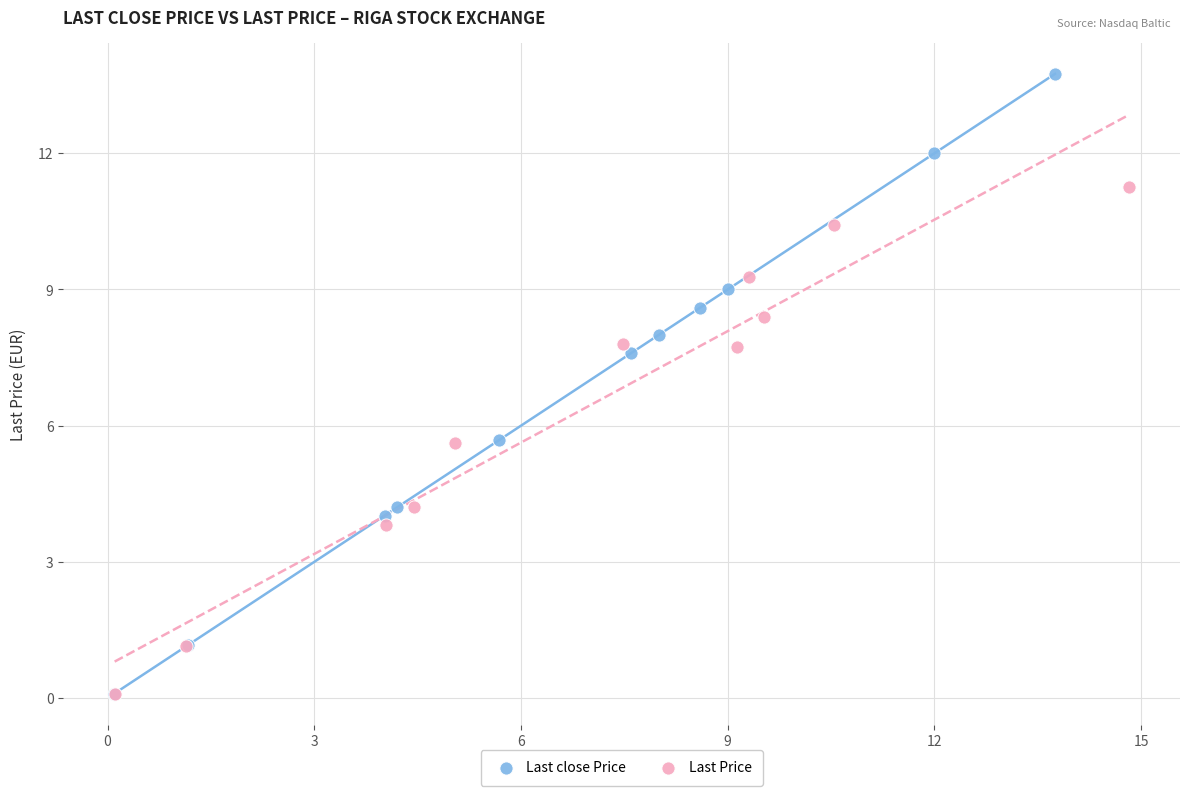

What are all the series names shown in the legend?

Last close Price, Last Price